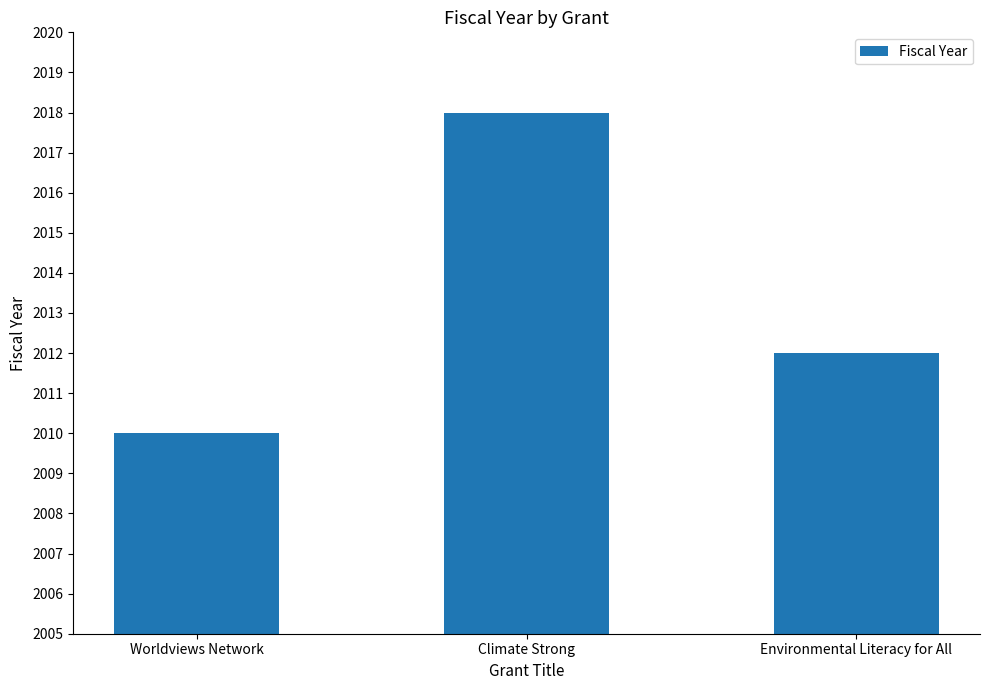

What is the change in value from Worldviews Network to Environmental Literacy for All?

+2